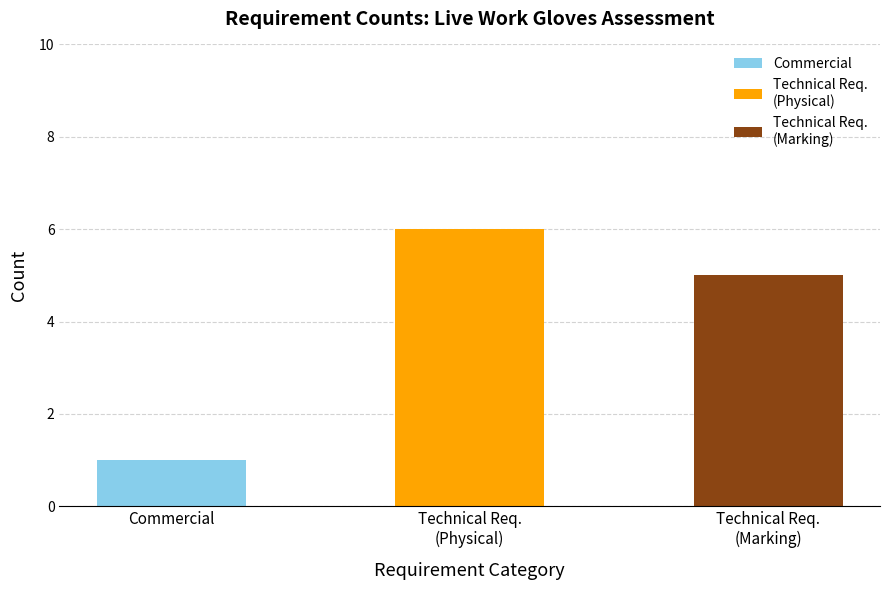

What value does the data have at Commercial?

1